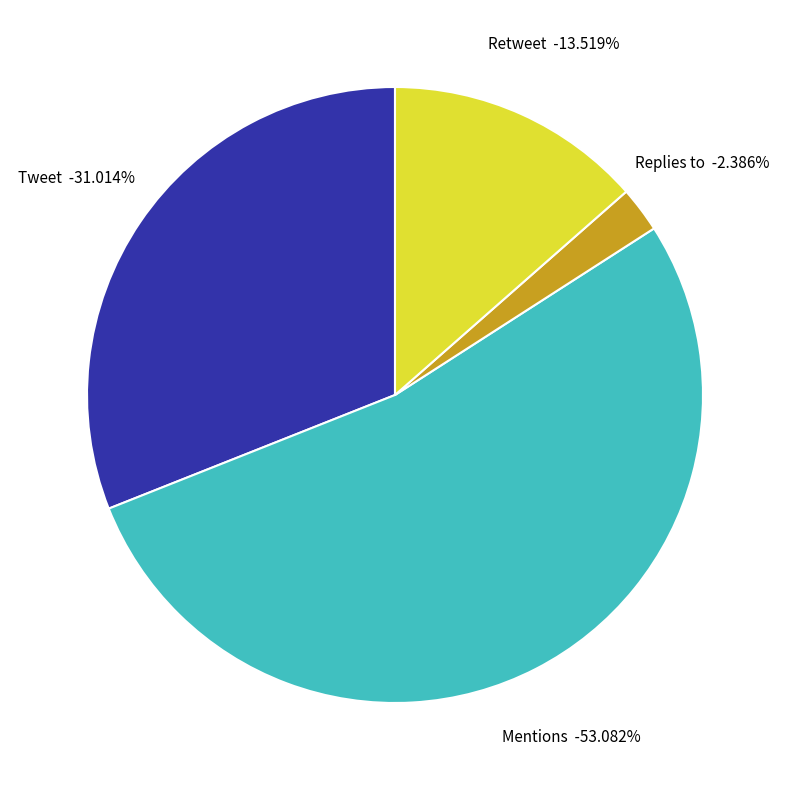

Is it true that Tweet is 40% of the pie?

False